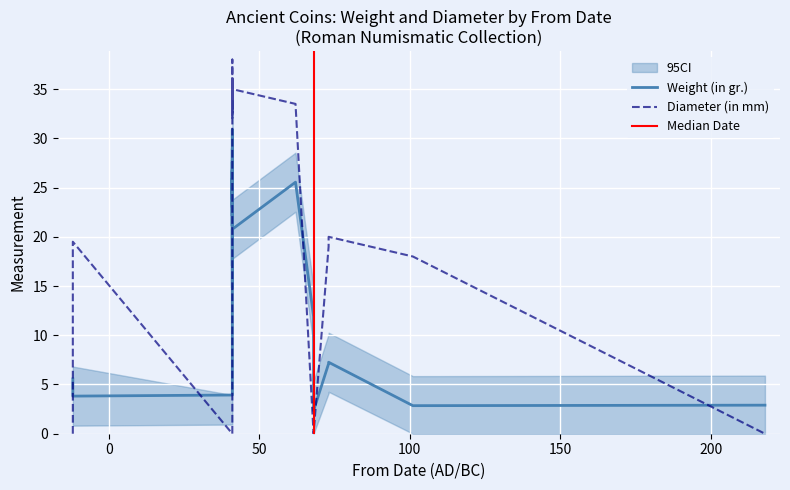

Which series has the widest spread of values?

Diameter (in mm)